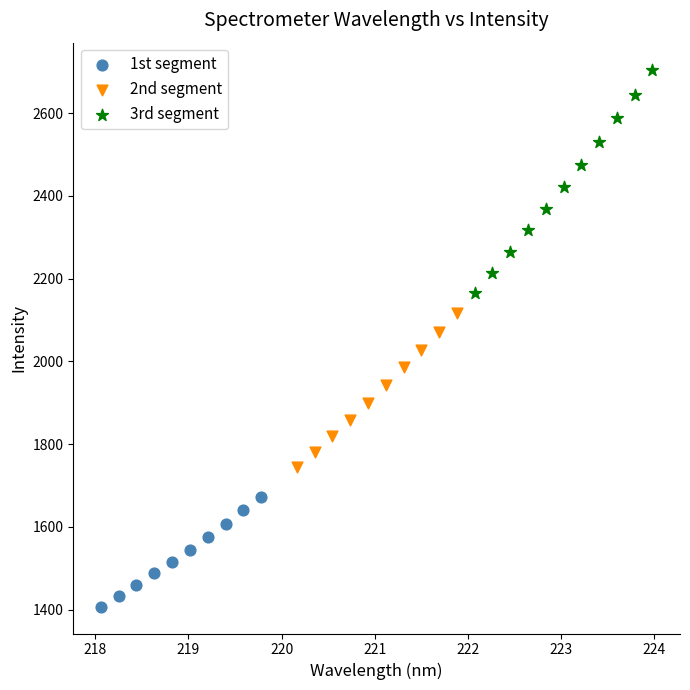

Which series contains the highest Y value?

3rd segment